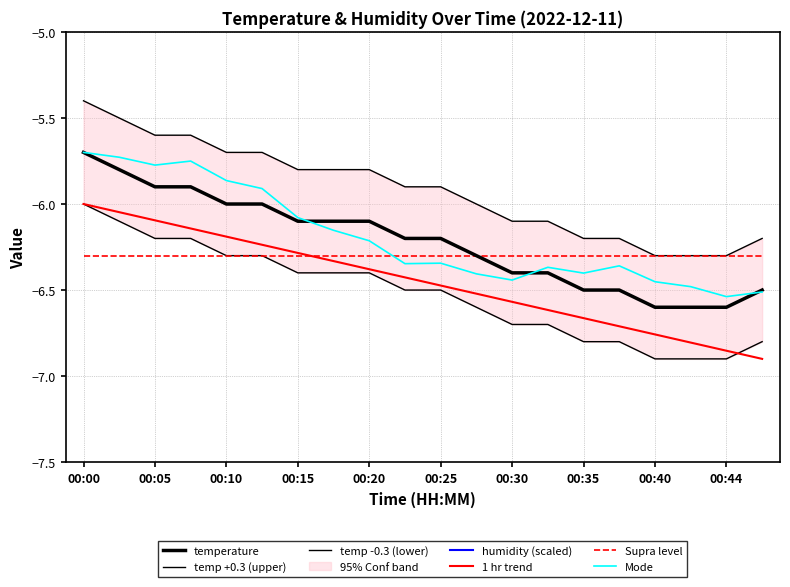

How many data points are less than -6?

14